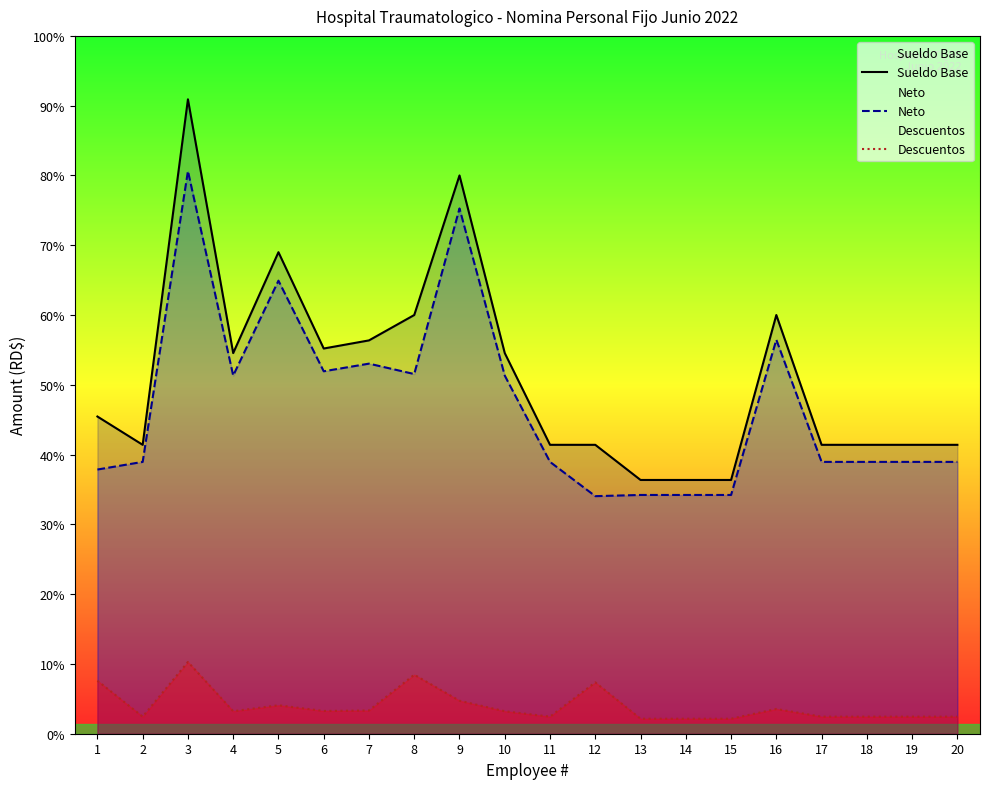

What is the value of the Descuentos point at the 15th from the left?

591.0